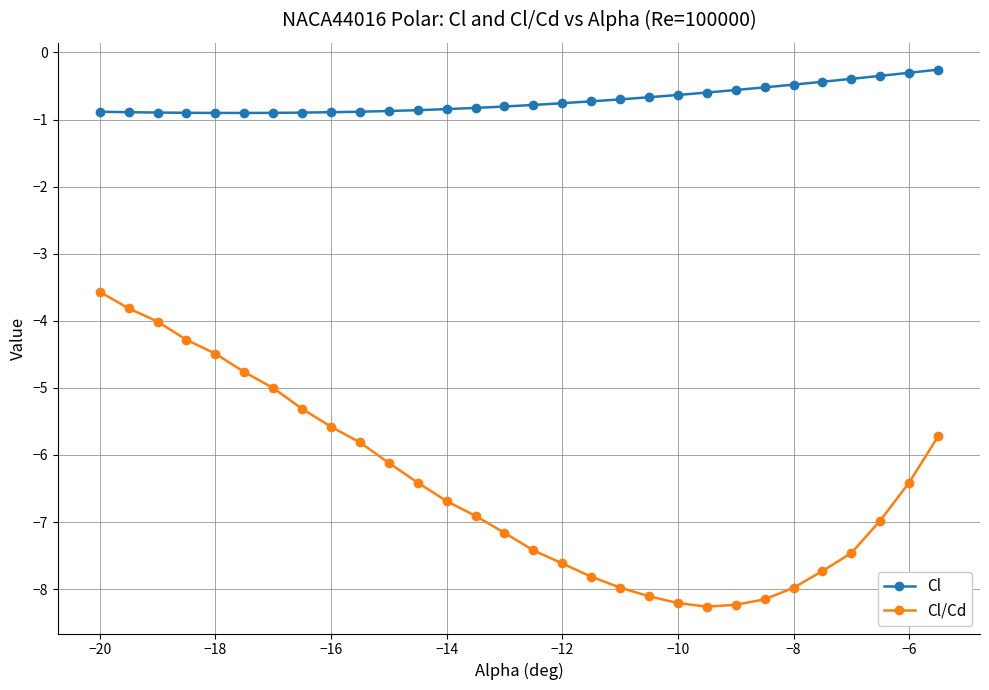

What is the difference between the second highest and minimum values in the Cl series?

0.6